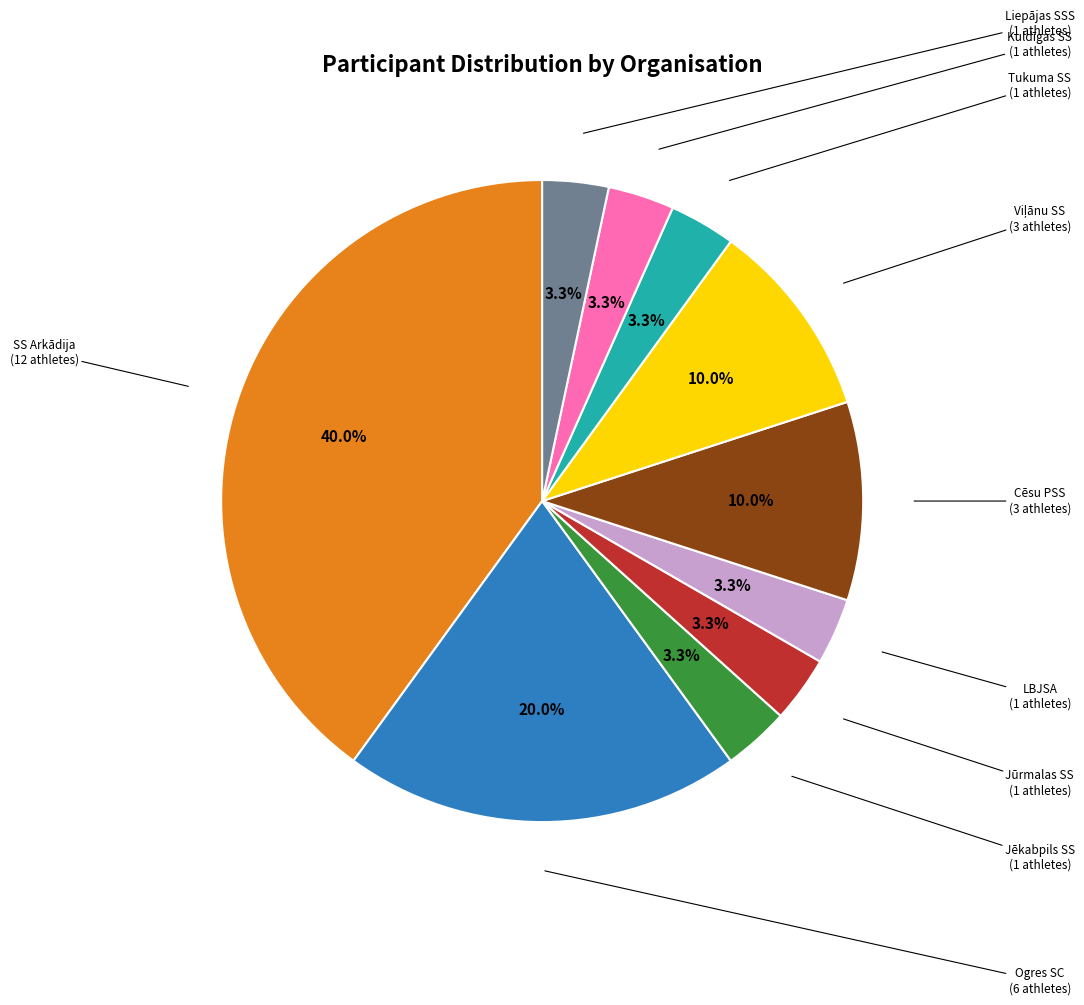

Does any single category account for the majority?

No